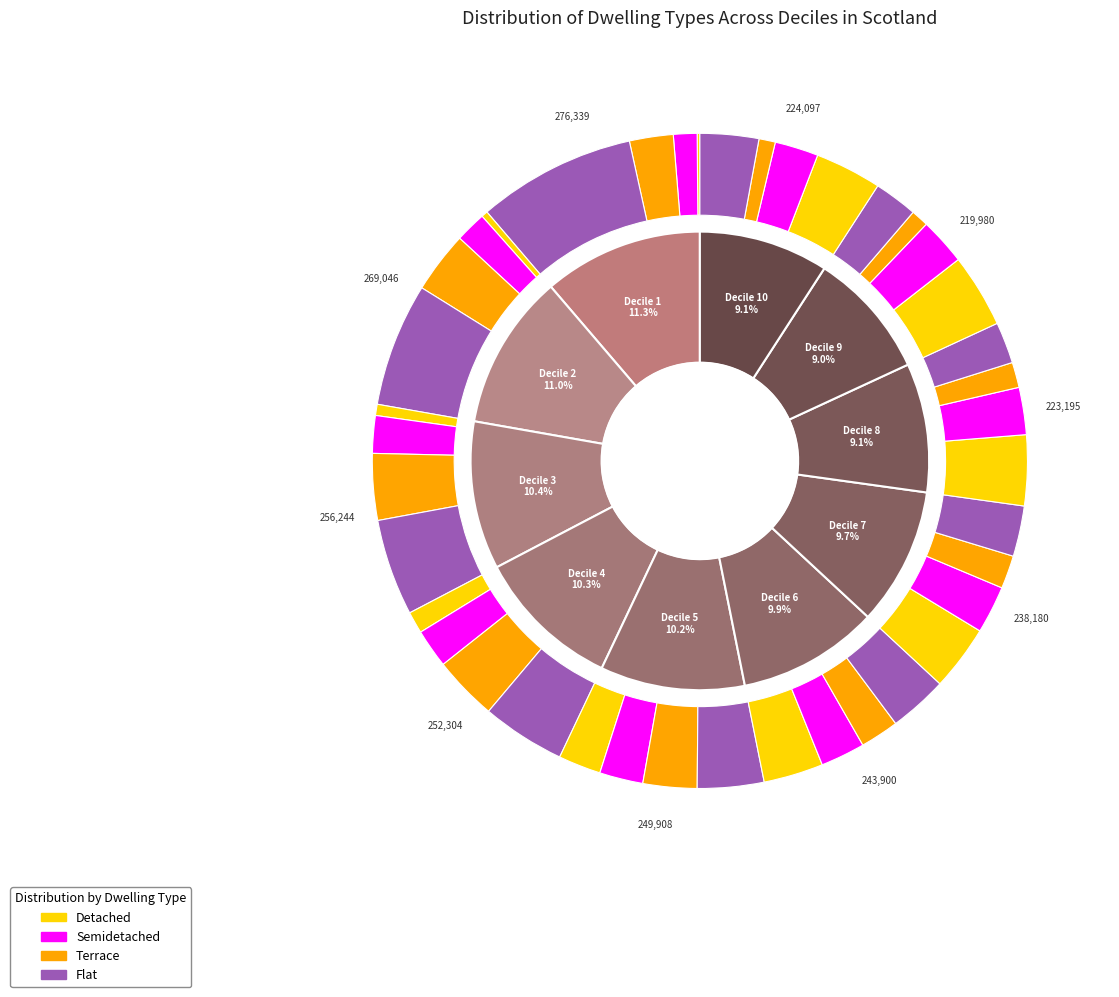

Is Decile 7 the majority of the pie?

No